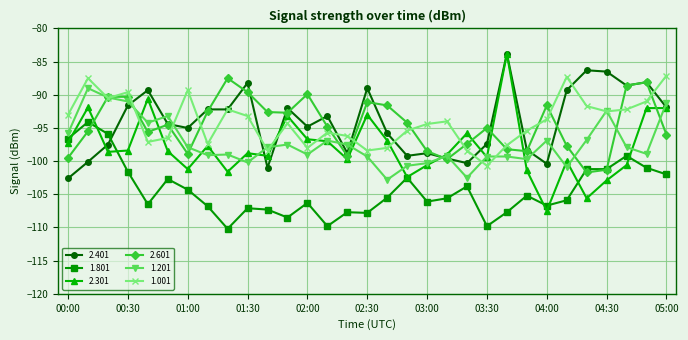

What is the value of the 1.201 point at the 5th from the left?

-94.2